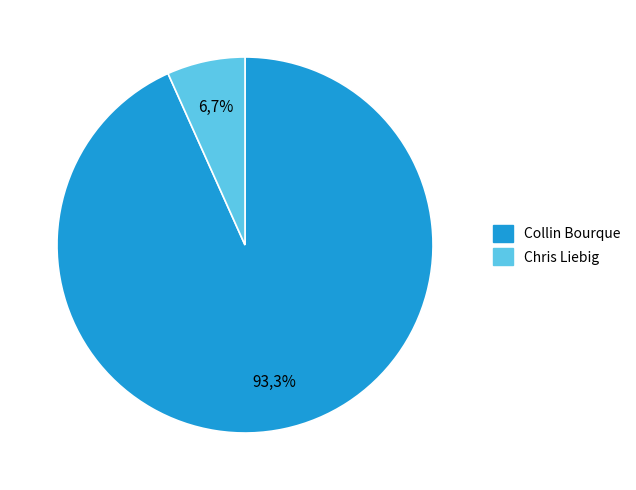

Which category has the biggest portion of the pie?

Collin Bourque